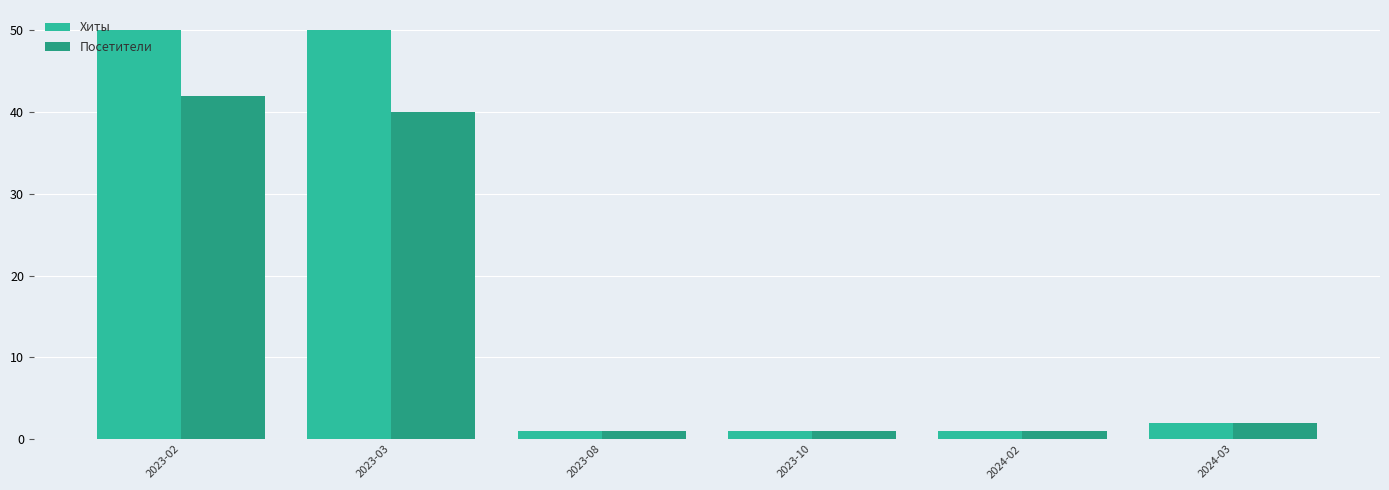

What is the difference between the Хиты values at 2023-10 and 2023-02?

49